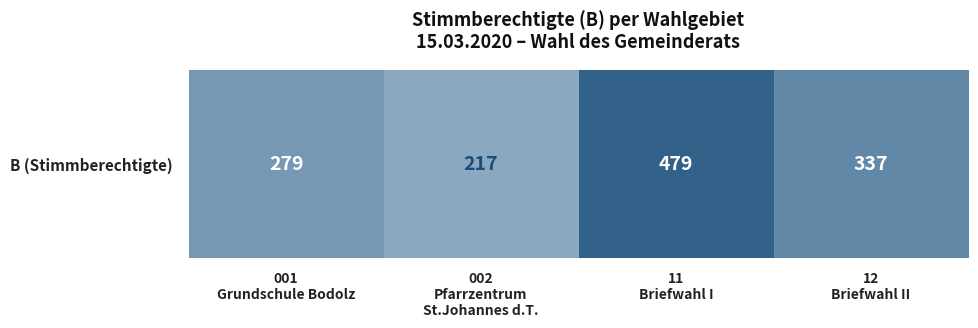

What is the change in value from 001
Grundschule Bodolz to 12
Briefwahl II?

+58